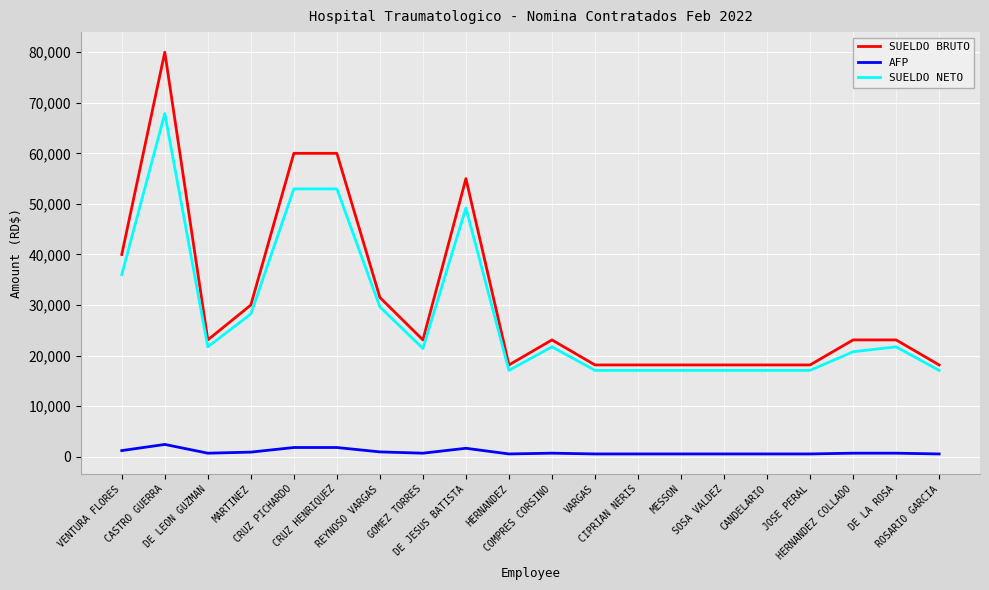

Count the number of data series in this chart.

3